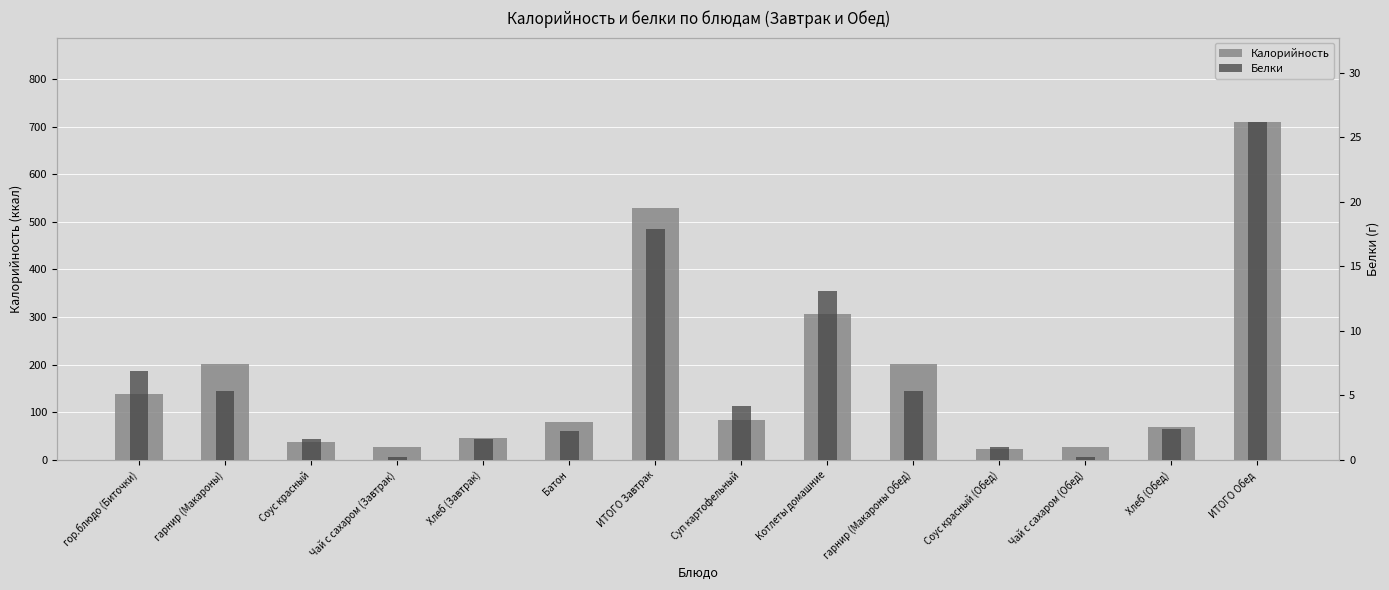

What is the value of the Калорийность bar at the 11th from the left?

21.9